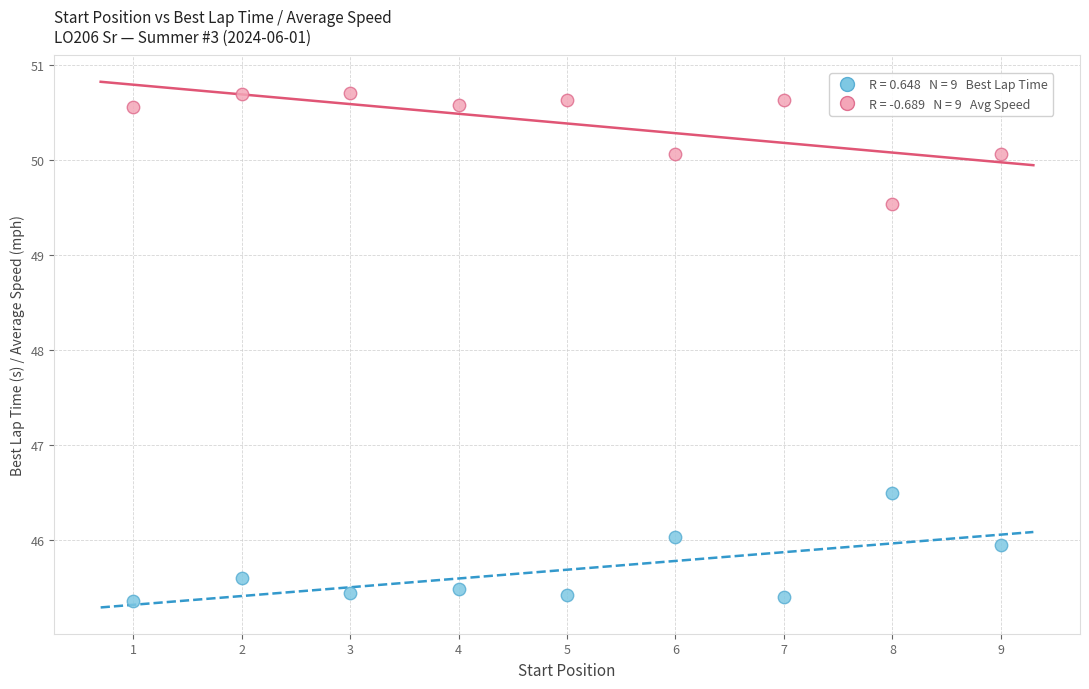

Across all data points, what is the range of Y values (max minus min)?

5.3